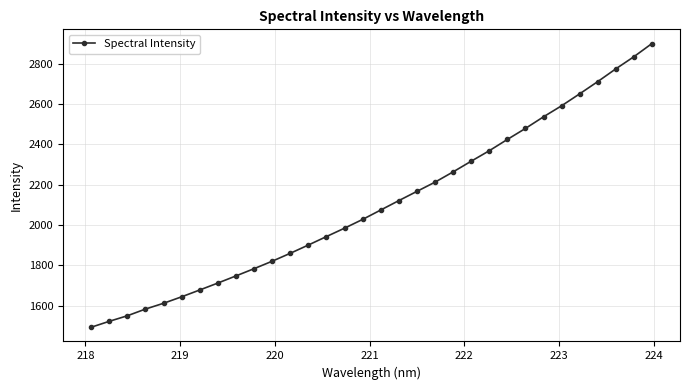

What is the difference between the maximum and minimum values?

1406.1